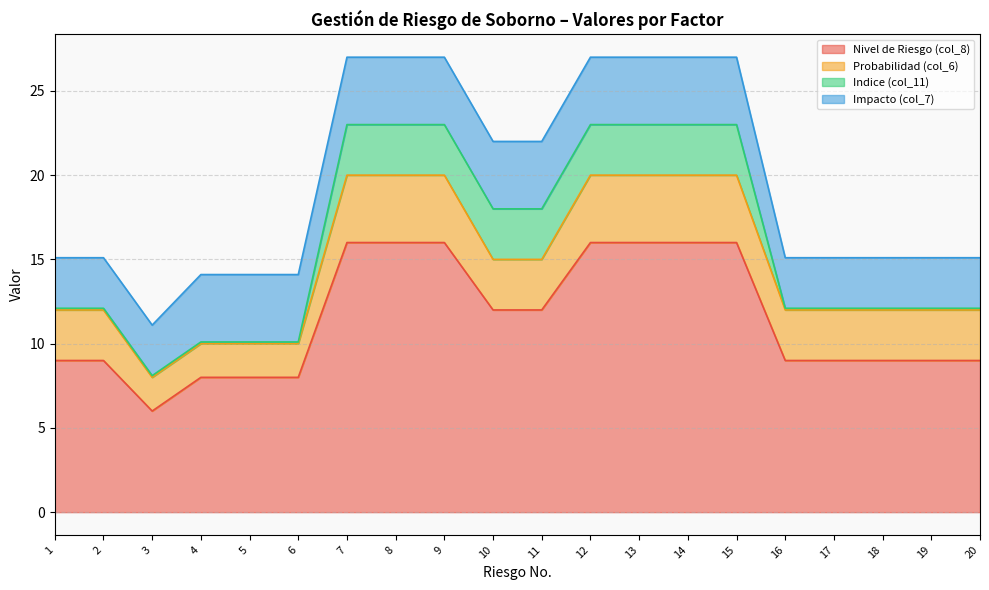

At 10, list the series in order from smallest to largest.

Probabilidad (col_6), Indice (col_11), Impacto (col_7), Nivel de Riesgo (col_8)